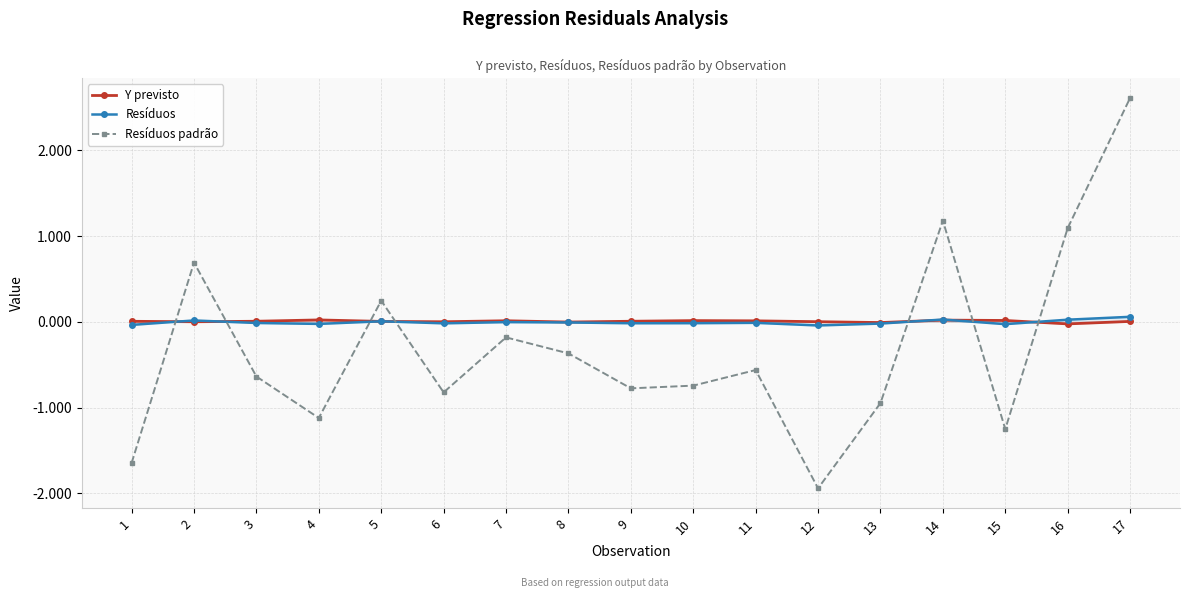

Does the chart have visible grid lines?

Yes